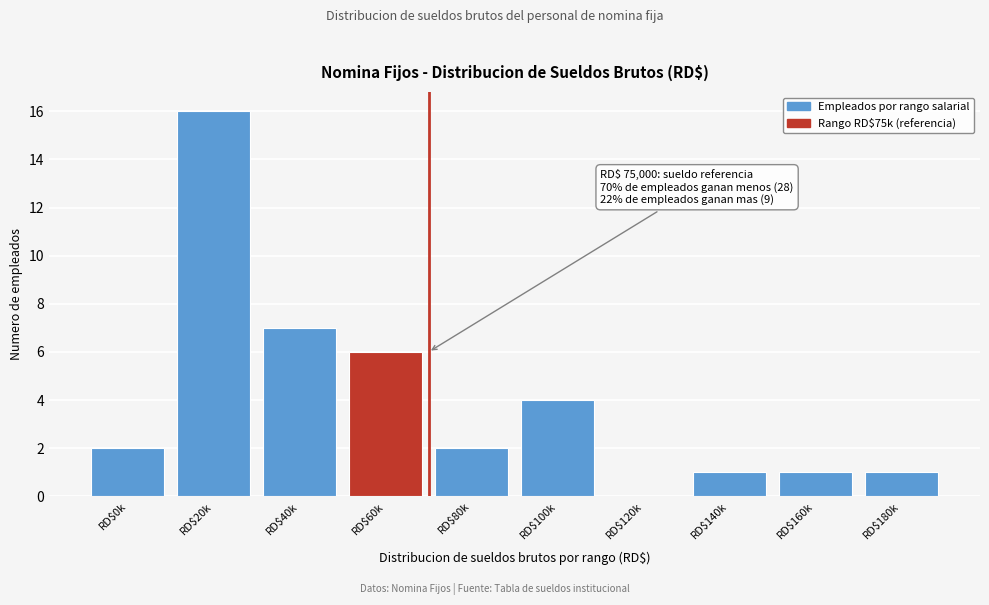

Is it true that the value at RD$120k is 10?

False